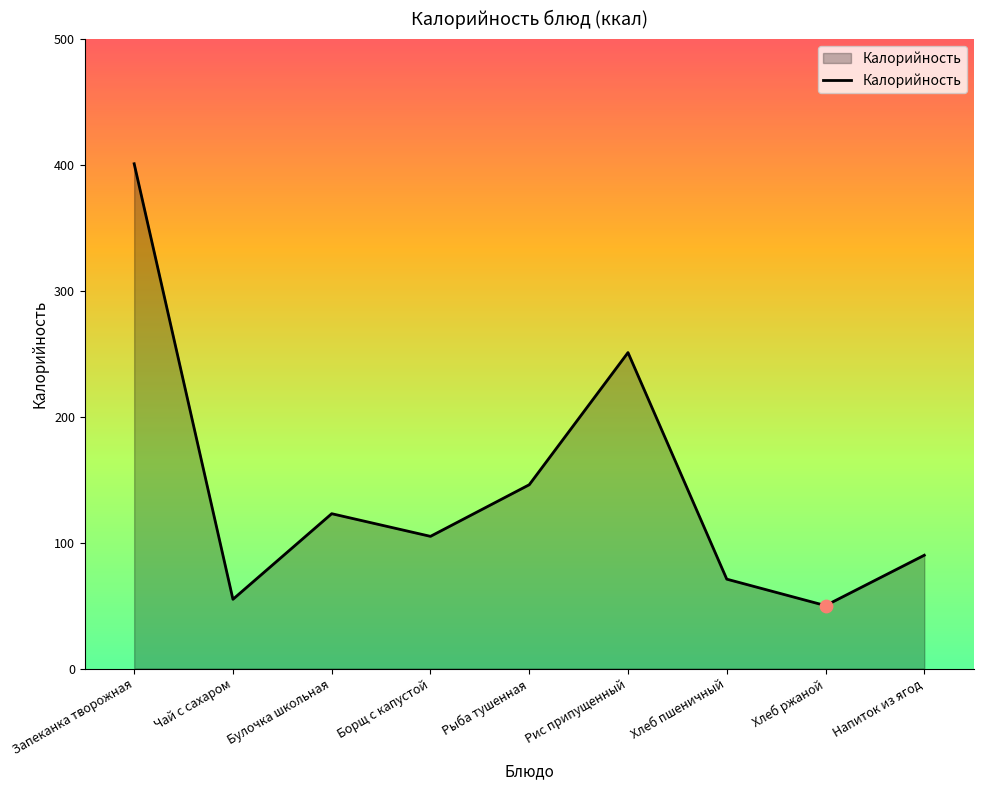

What is the change in value from Чай с сахаром to Хлеб пшеничный?

+16